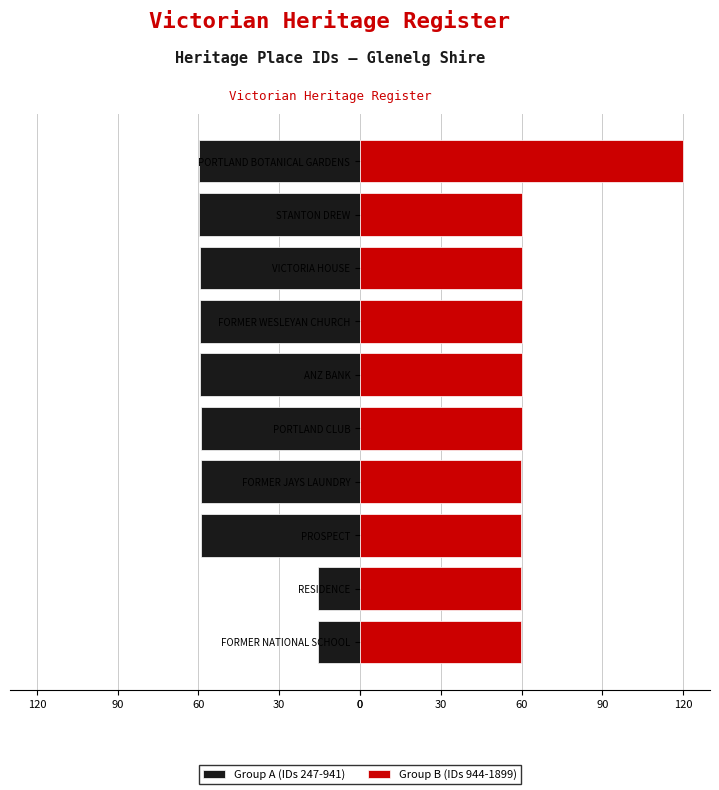

At 5, list the series in order from smallest to largest.

Group A (IDs 247-941), Group B (IDs 944-1899)